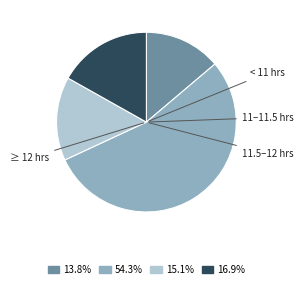

Does any single category account for the majority?

Yes